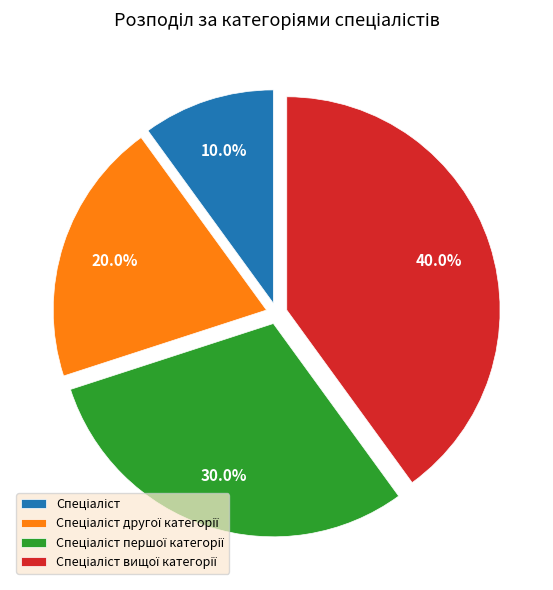

How many segments does this pie chart have?

4